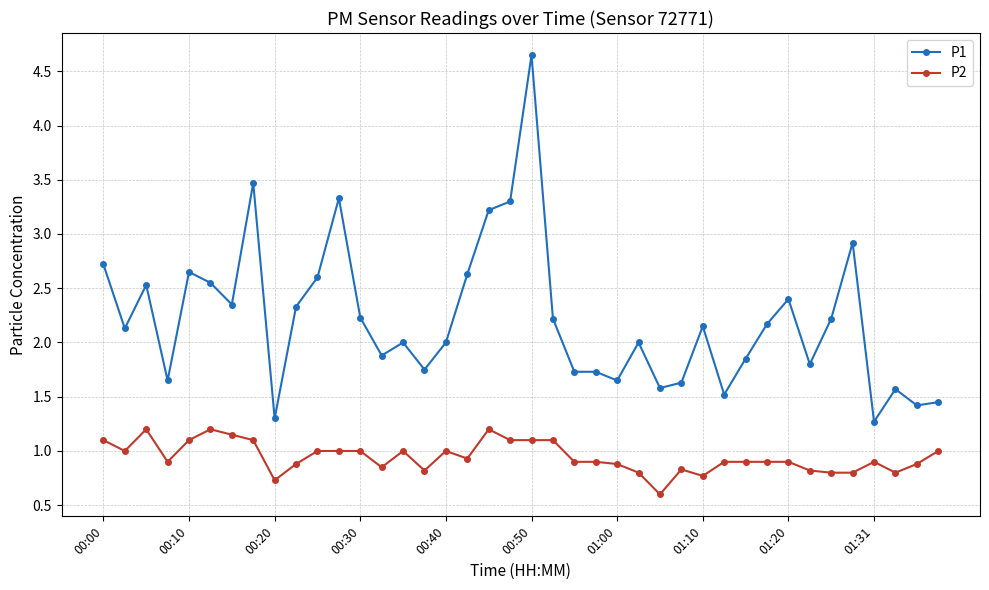

What is the value of the P1 point at the 37th from the left?

1.3